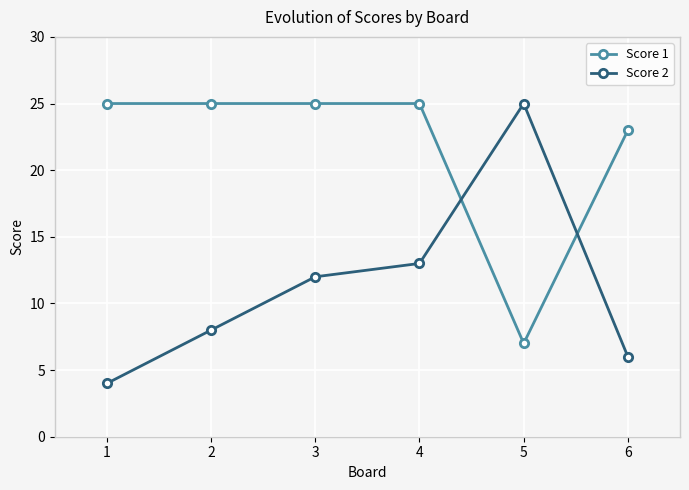

The Score 1 series shows 23 at 6. True or false?

True